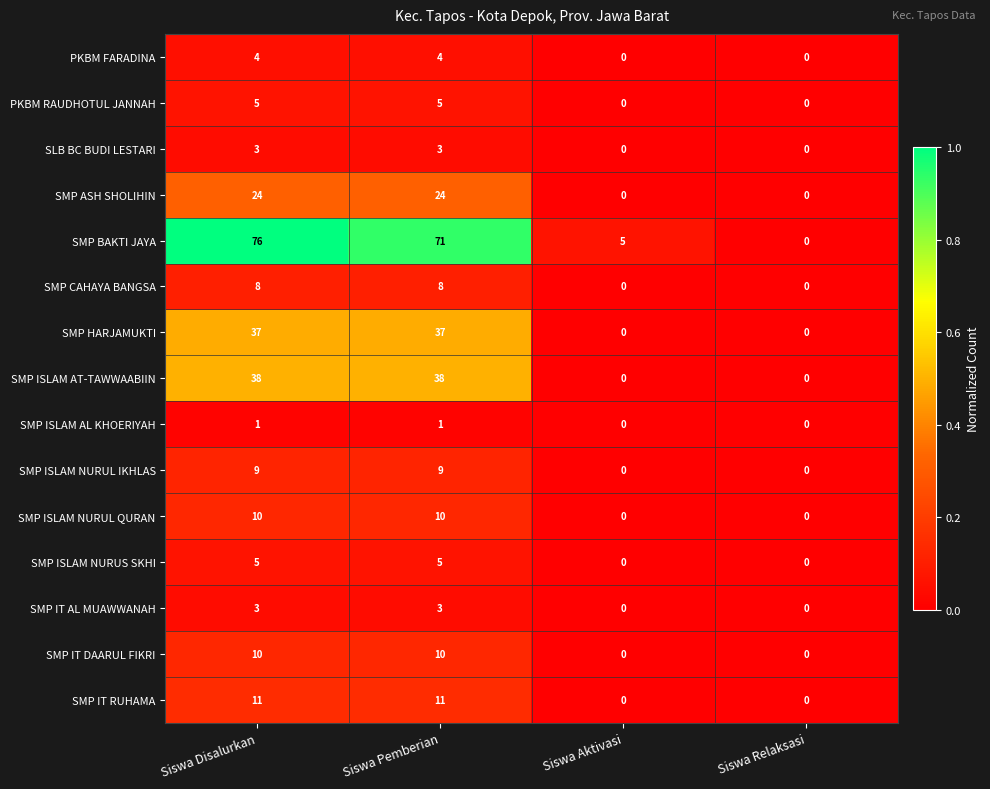

What is the sum of all SMP BAKTI JAYA values?

152